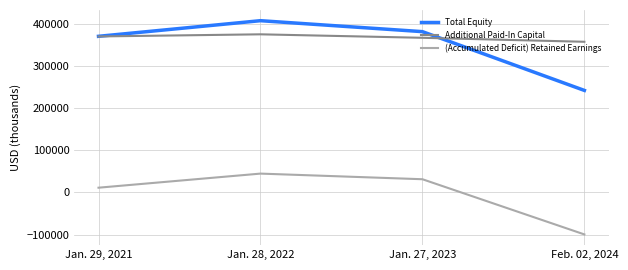

What is the highest value of the (Accumulated Deficit) Retained Earnings series?

44595